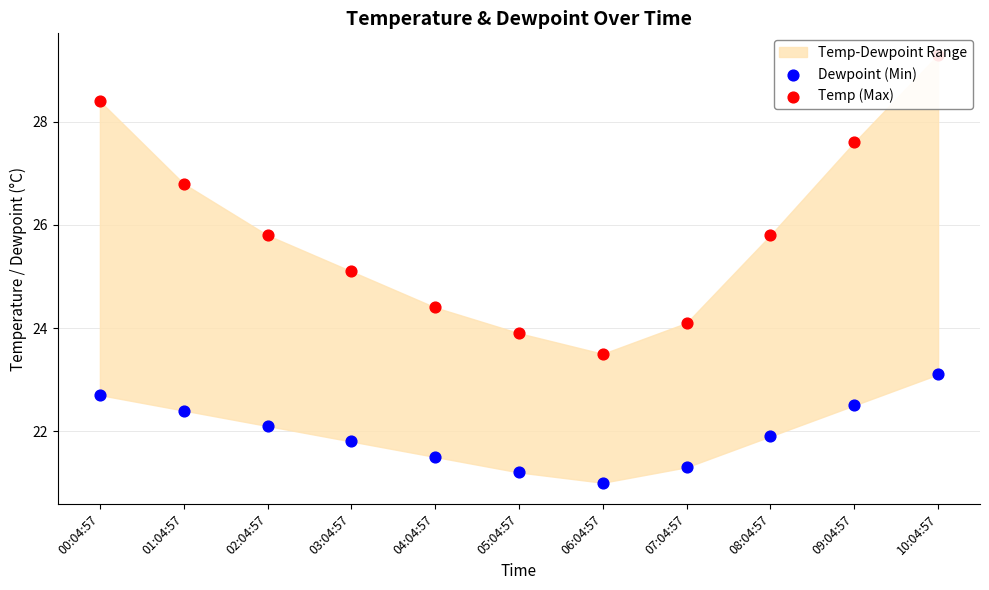

Which series contains the highest Y value?

Temp (Max)